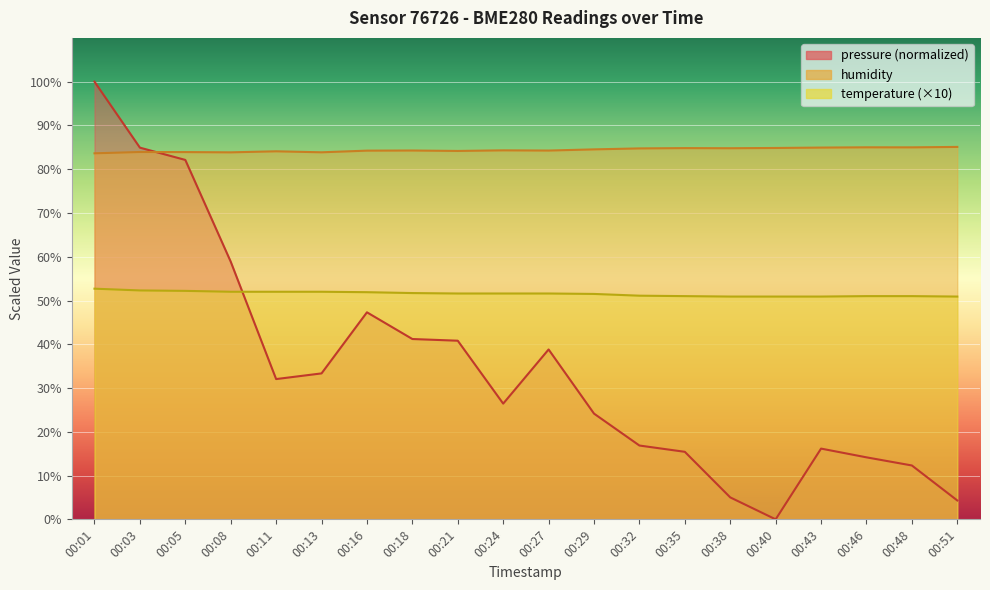

True or false: humidity and temperature cross at least once.

False